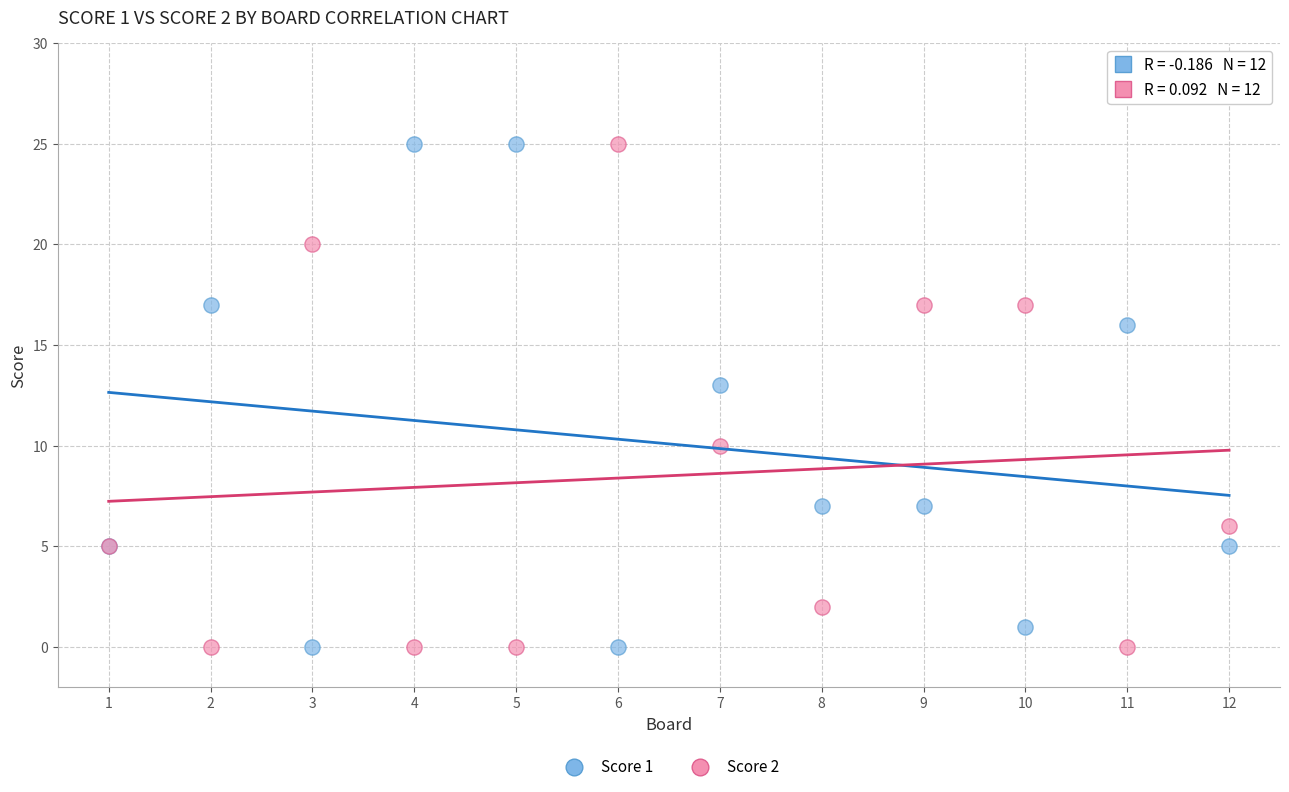

Across all series, what Y value is closest to 12?

13